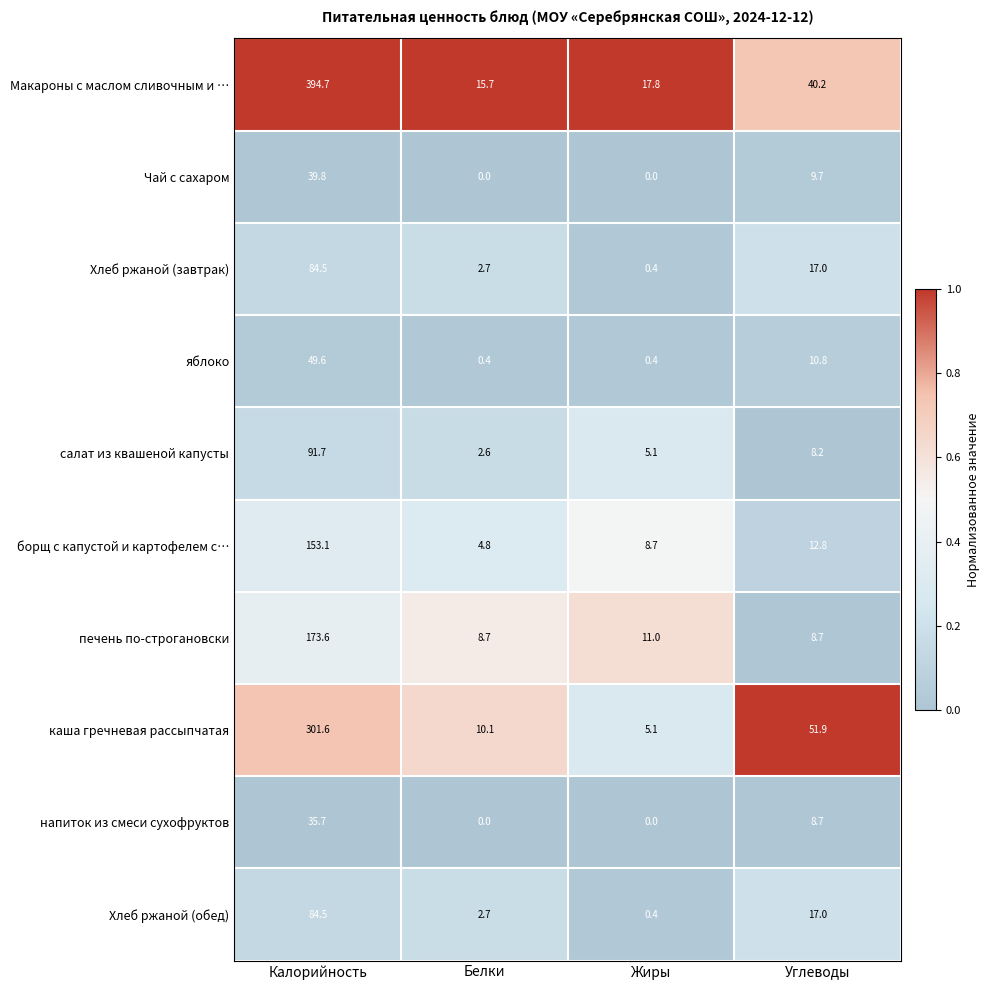

What is the difference between the maximum and minimum values in the Хлеб ржаной (завтрак) series?

84.1